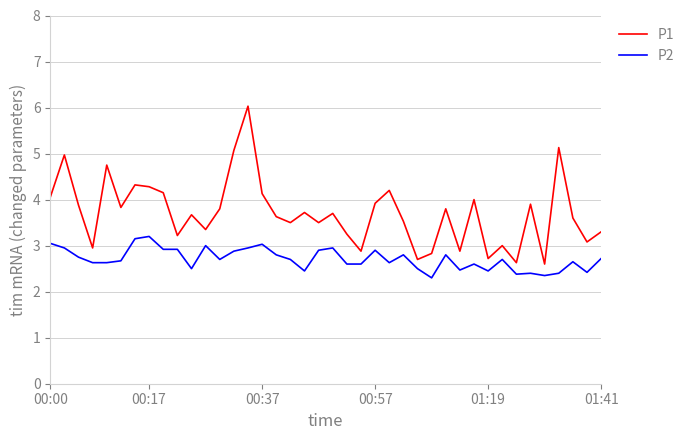

Which series has the largest range (max minus min)?

P1